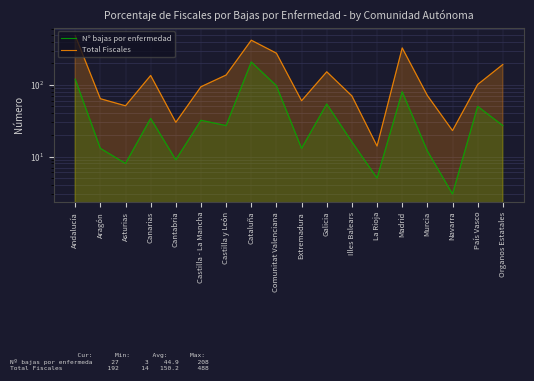

What is the label of the 10th point from the left?

Extremadura